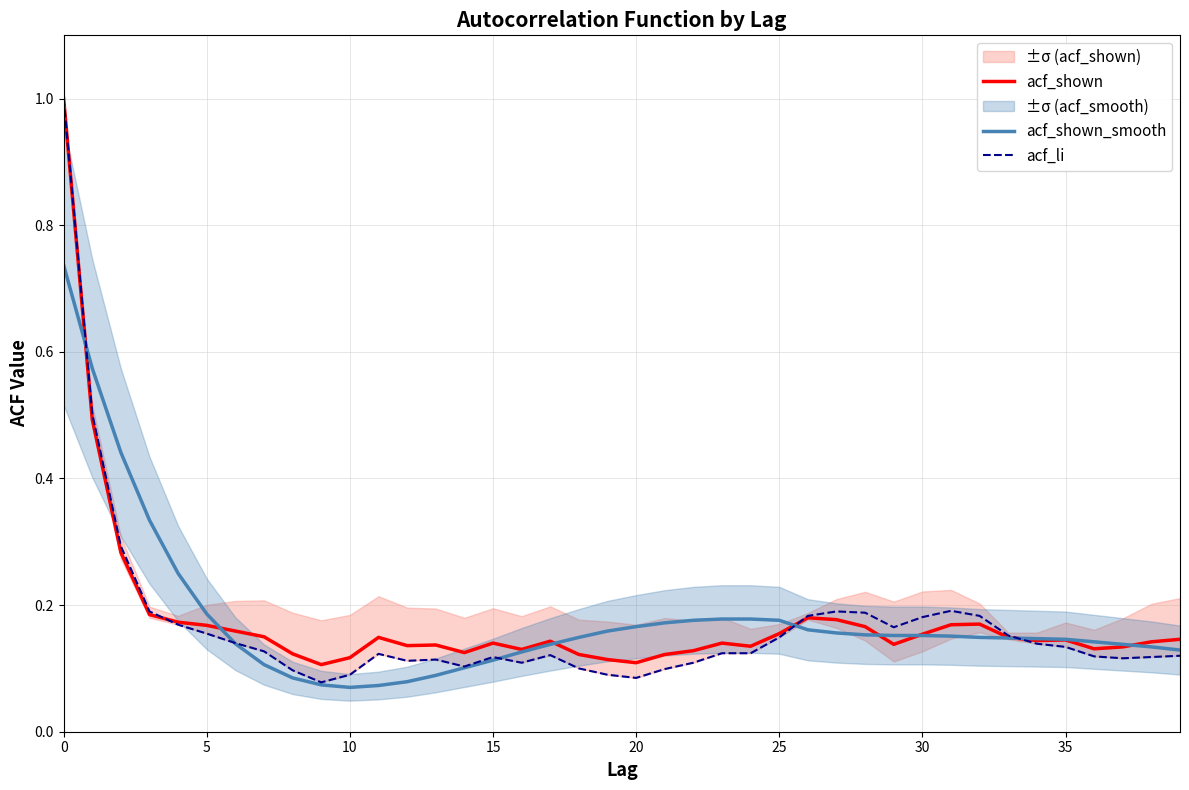

What is the highest value of the acf_shown series?

1.0